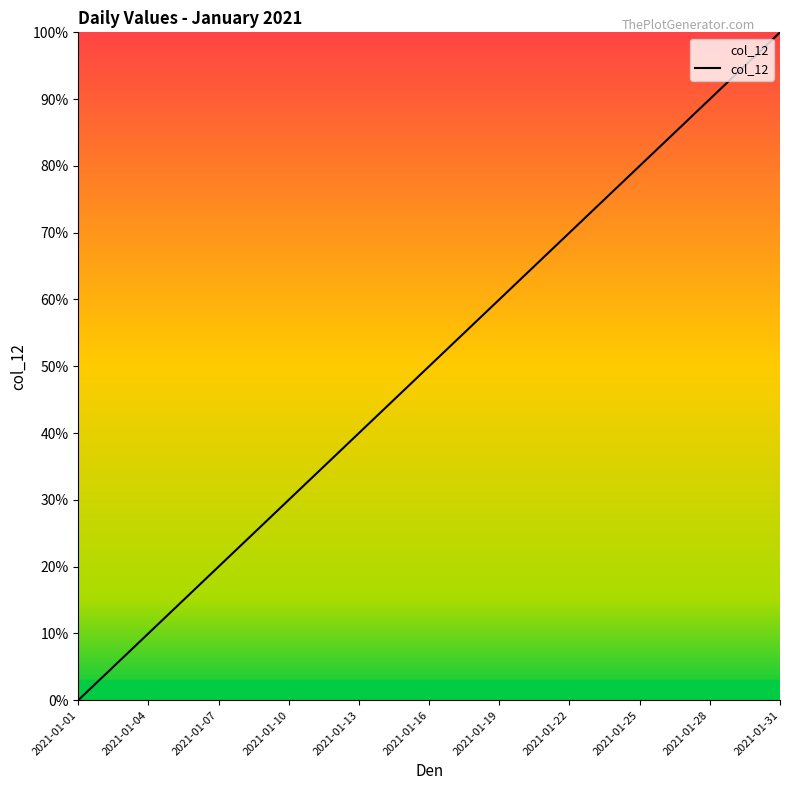

What is the difference between the maximum and minimum values?

100.0